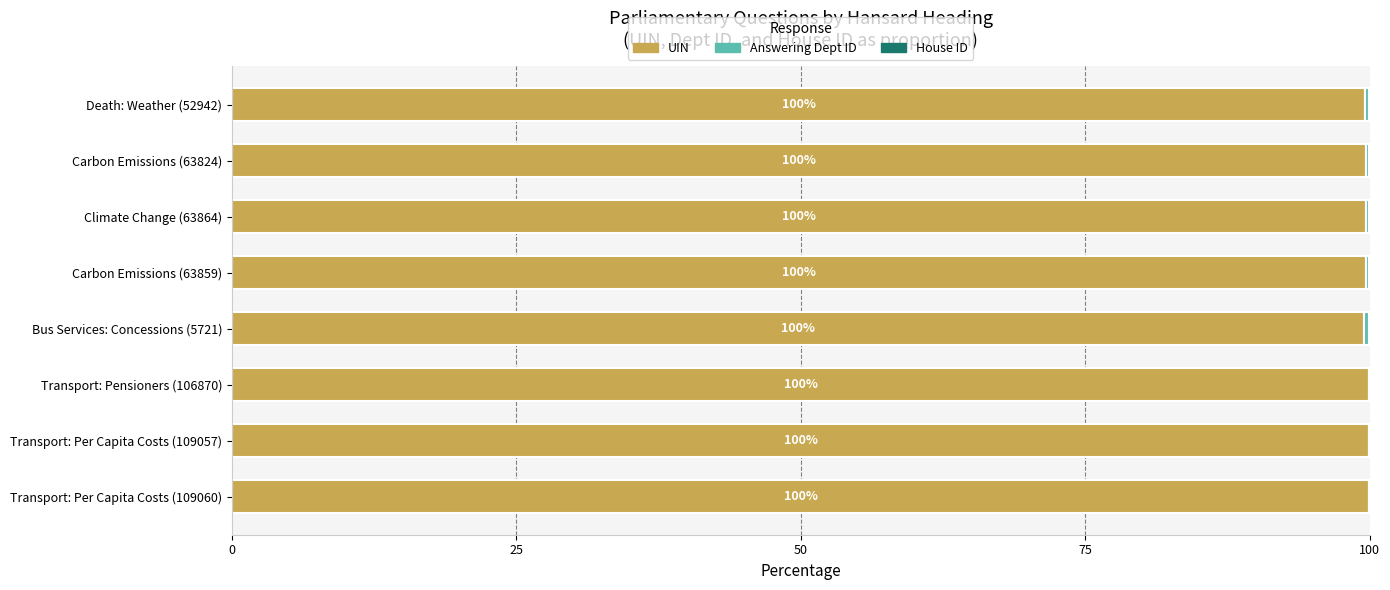

What is the highest value of the UIN series?

100.0